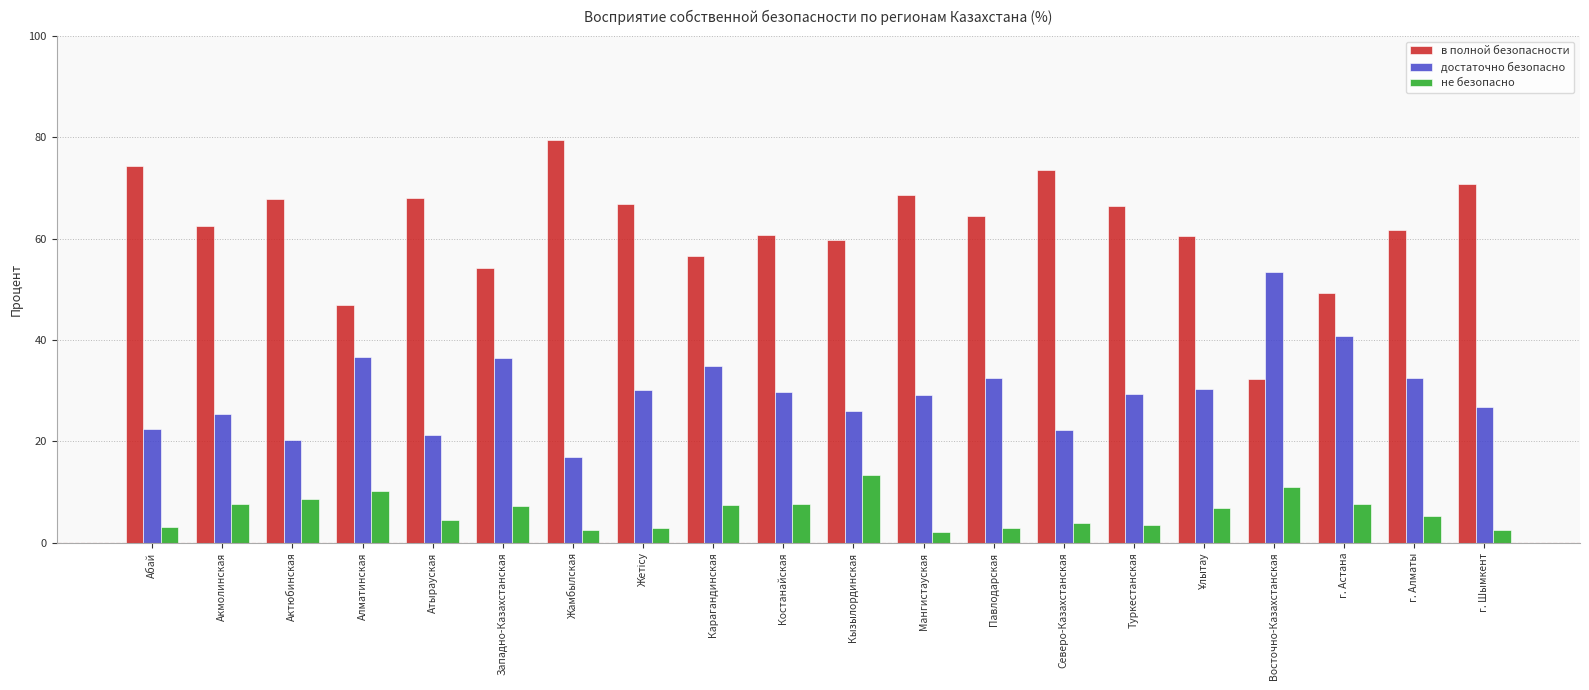

Rank the series at Мангистауская from highest to lowest value.

в полной безопасности, достаточно безопасно, не безопасно